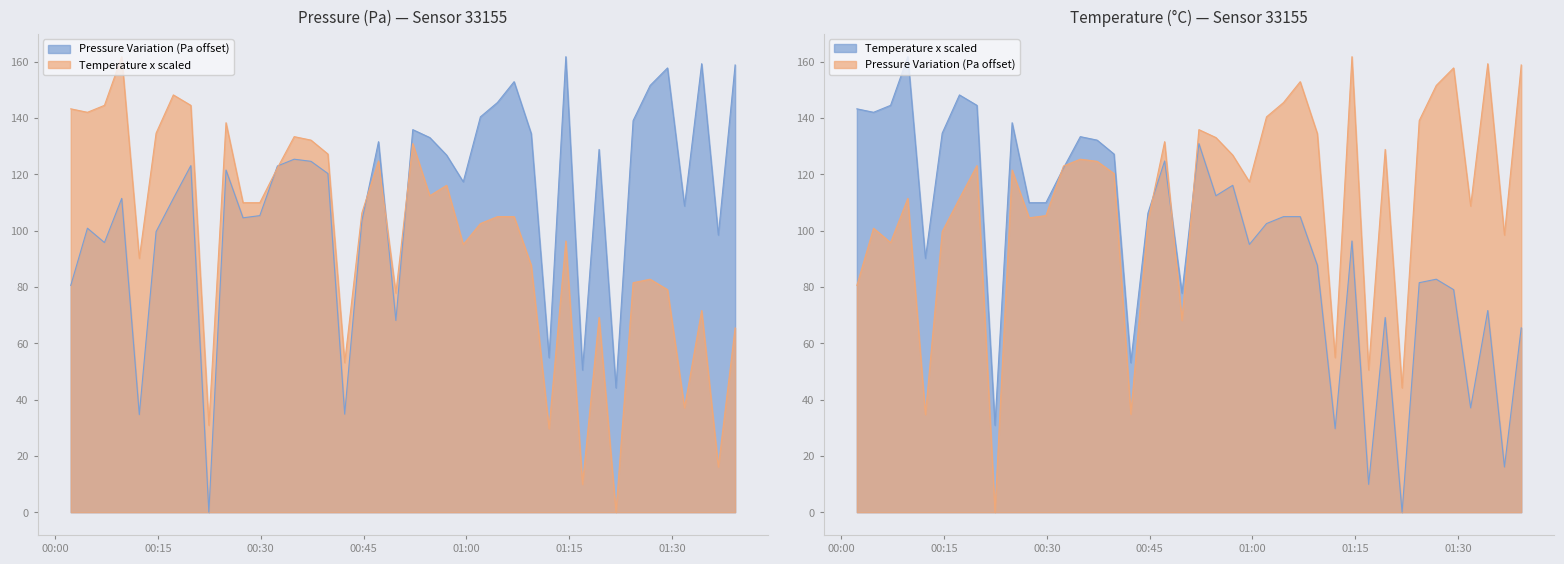

Which series ends up on top after the final intersection of pressure and temperature?

pressure